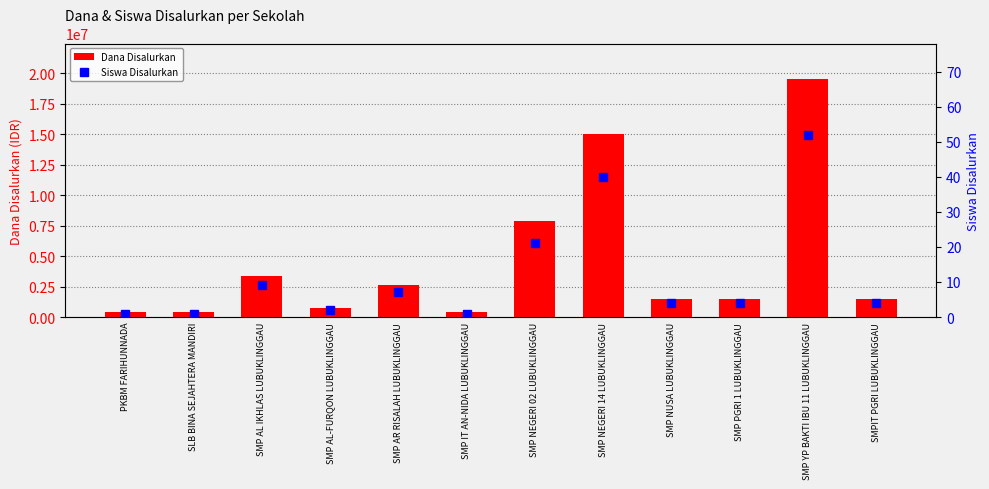

What is the label of the 5th bar from the left?

SMP AR RISALAH LUBUKLINGGAU